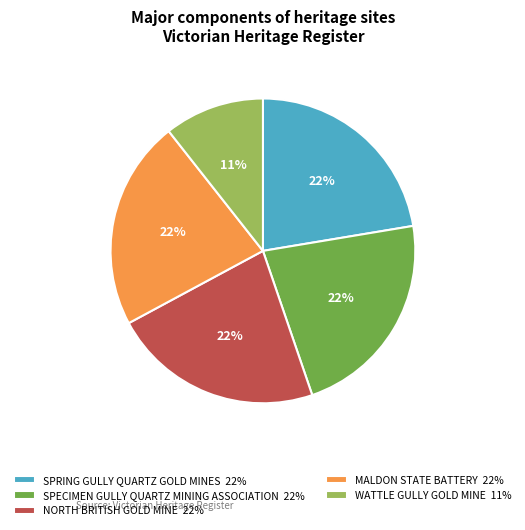

Which slice is the smallest?

WATTLE GULLY GOLD MINE